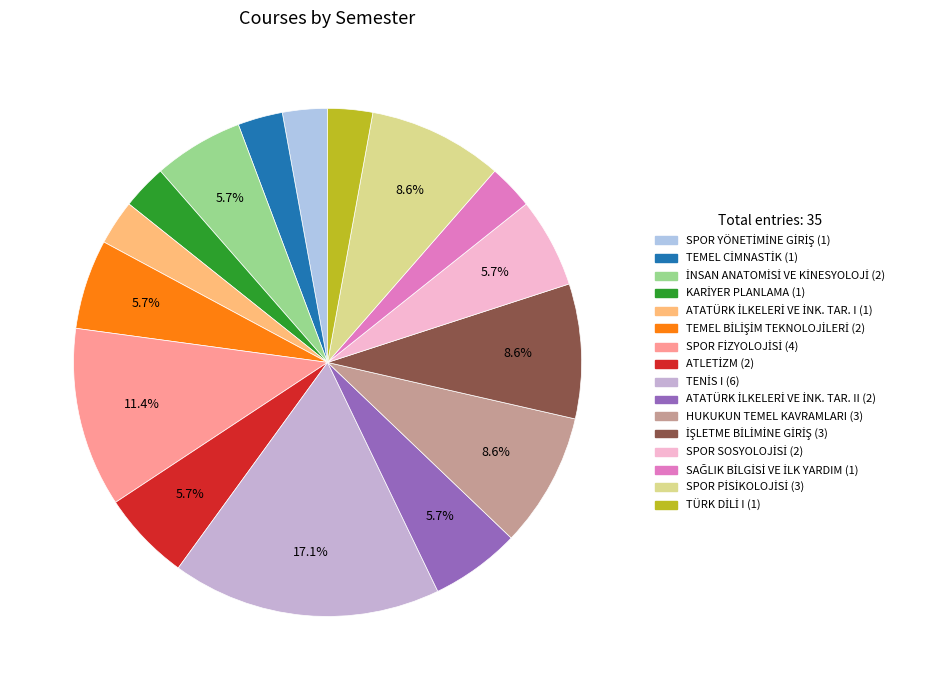

To the nearest percent, what is the difference between the largest and smallest slice percentages?

14%